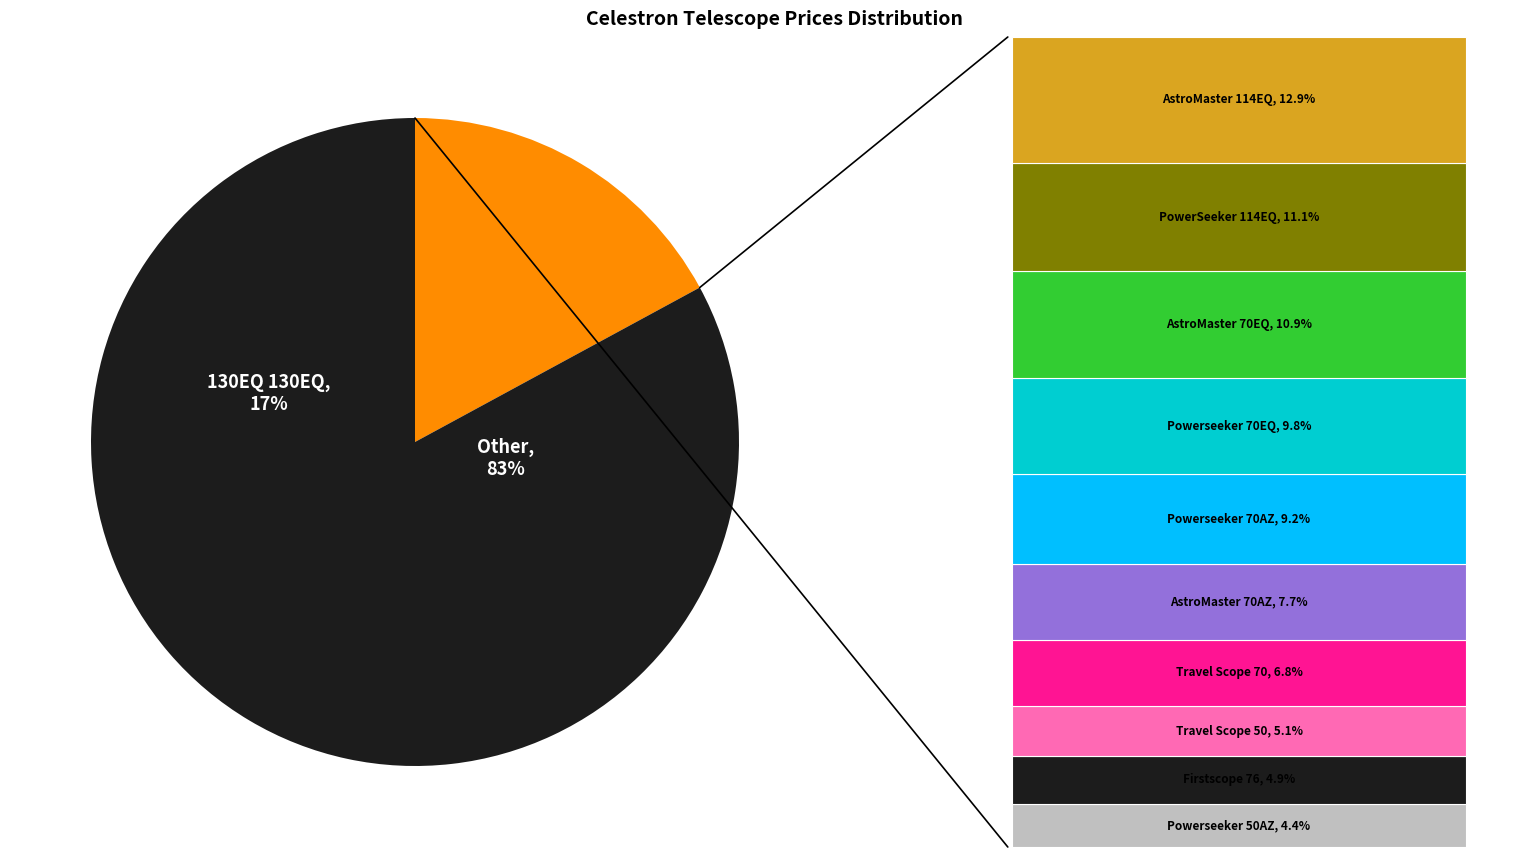

Is it true that Celestron Travel Scope 70 is 1% of the pie?

False